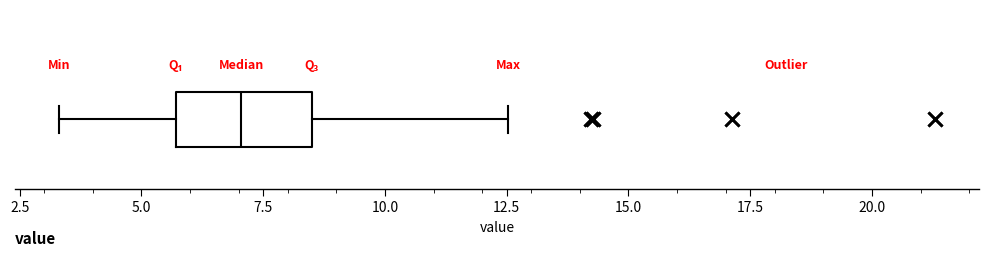

Transcribe this box plot: give where the median line is, the range the box spans, and where the two whiskers end, as read against the x-axis. The values are not printed on the chart, so give them approximately, as read against the axis.

median 7.0, box 5.5 to 8.5, whiskers 3.5 to 12.5